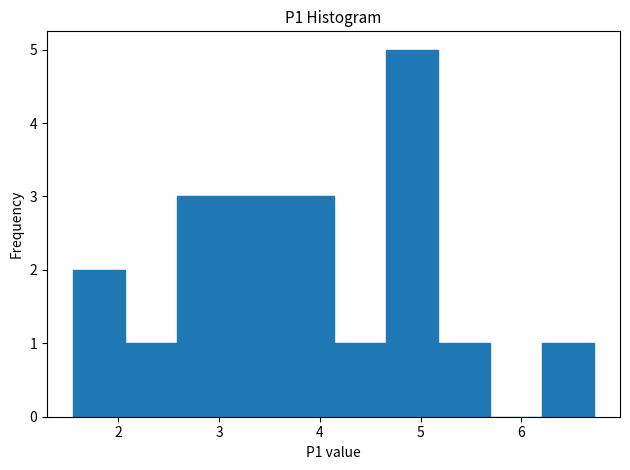

Reading left to right, list every bar in this chart as the range it spans on the x-axis followed by its height. Neither the bar edges nor the heights are printed on the chart, so give them approximately, as read against the axes.

1.6 to 2.1: 2
2.1 to 2.6: 1
2.6 to 3.1: 3
3.1 to 3.6: 3
3.6 to 4.1: 3
4.1 to 4.7: 1
4.7 to 5.2: 5
5.2 to 5.7: 1
5.7 to 6.2: 0
6.2 to 6.7: 1